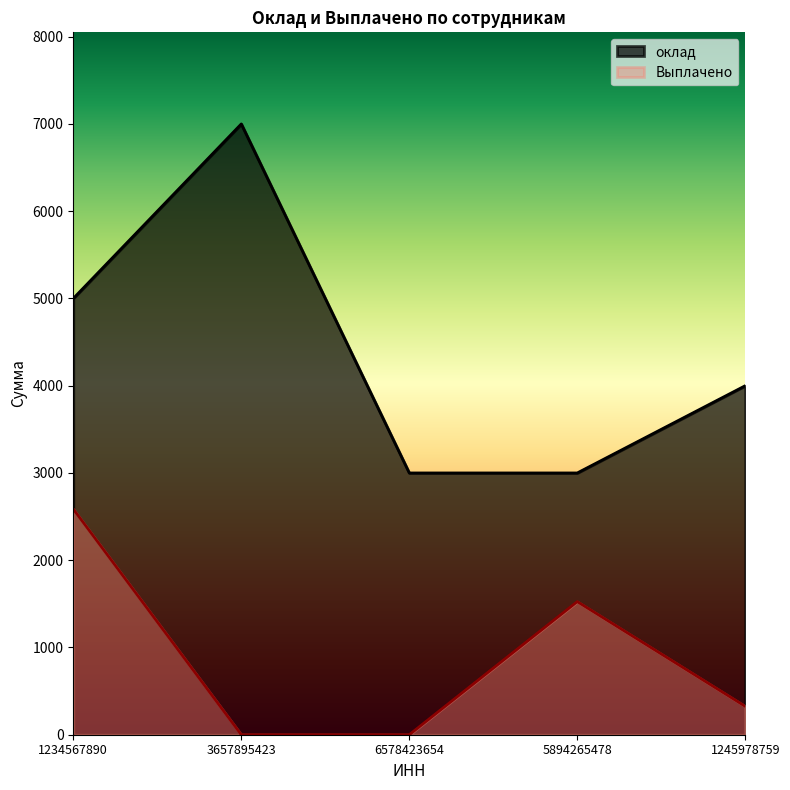

Does the chart display data point markers on the line(s)?

No